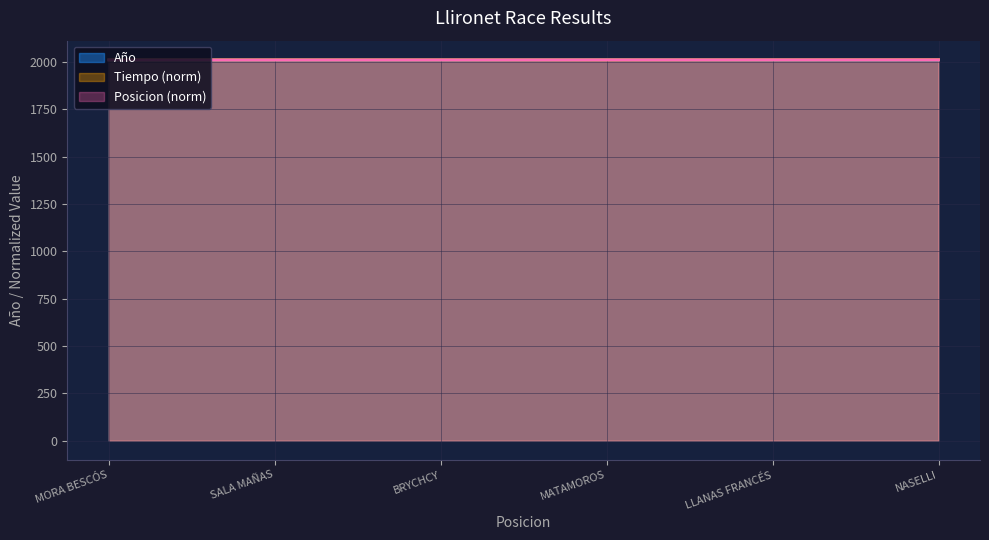

List the series in order of their overall mean, lowest first.

Posicion (norm), Año, Tiempo (norm)